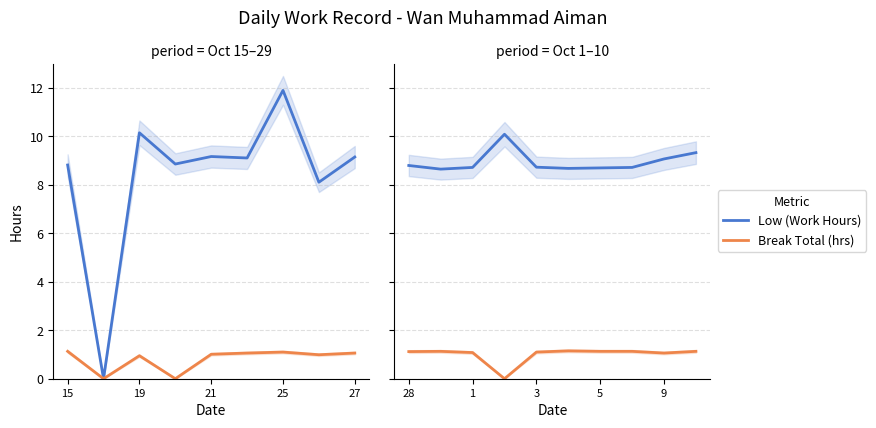

True or false: Break Total (hrs) and Low (Work Hours) intersect in this chart.

False